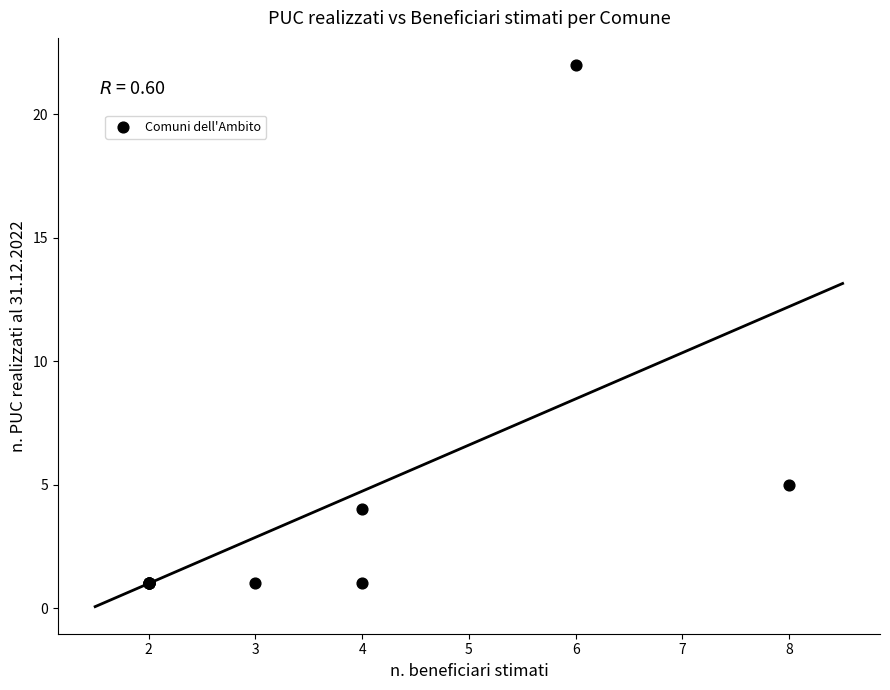

What Y value in the scatter plot is closest to 11?

5